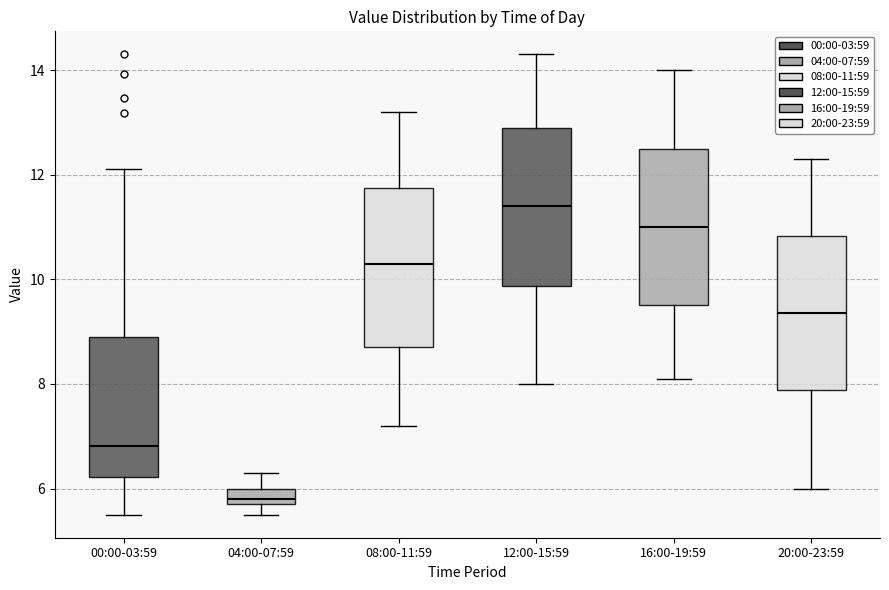

Where is the upper edge of the box for 12:00-15:59 on the y-axis? The values are not printed on the chart, so give them approximately, as read against the axis.

13.0